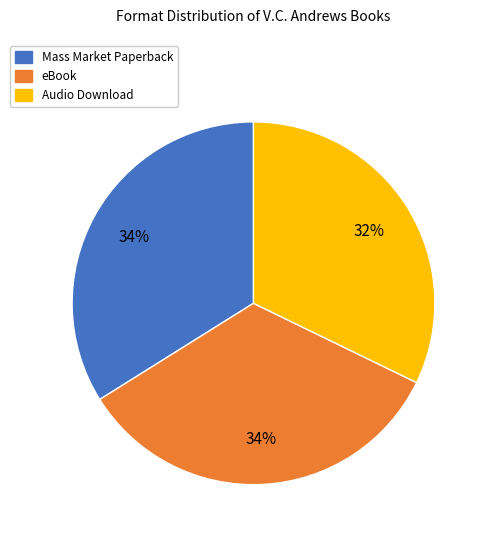

To the nearest percent, what is the difference between the largest and smallest slice percentages?

2%